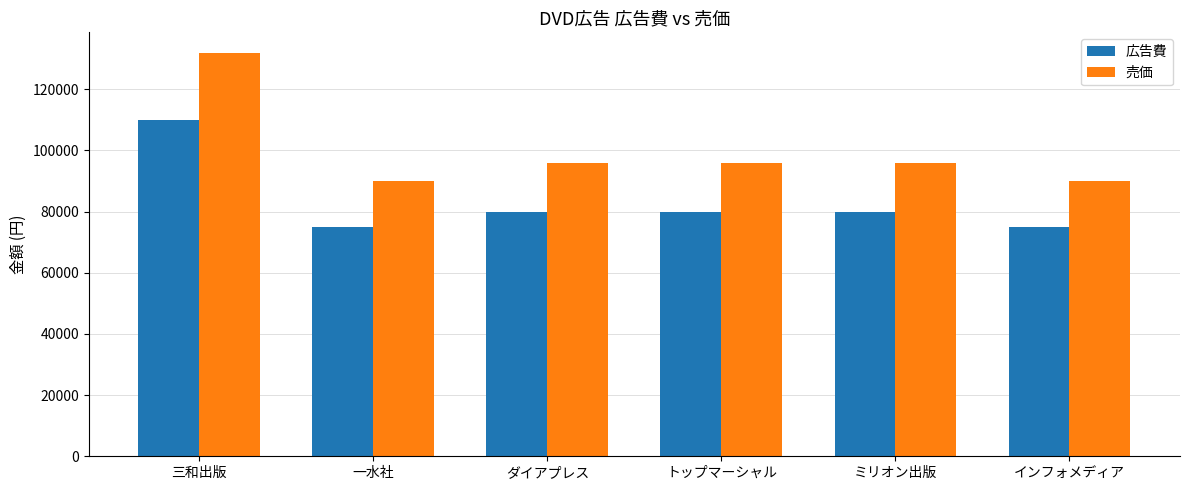

How many data points does each series have?

6